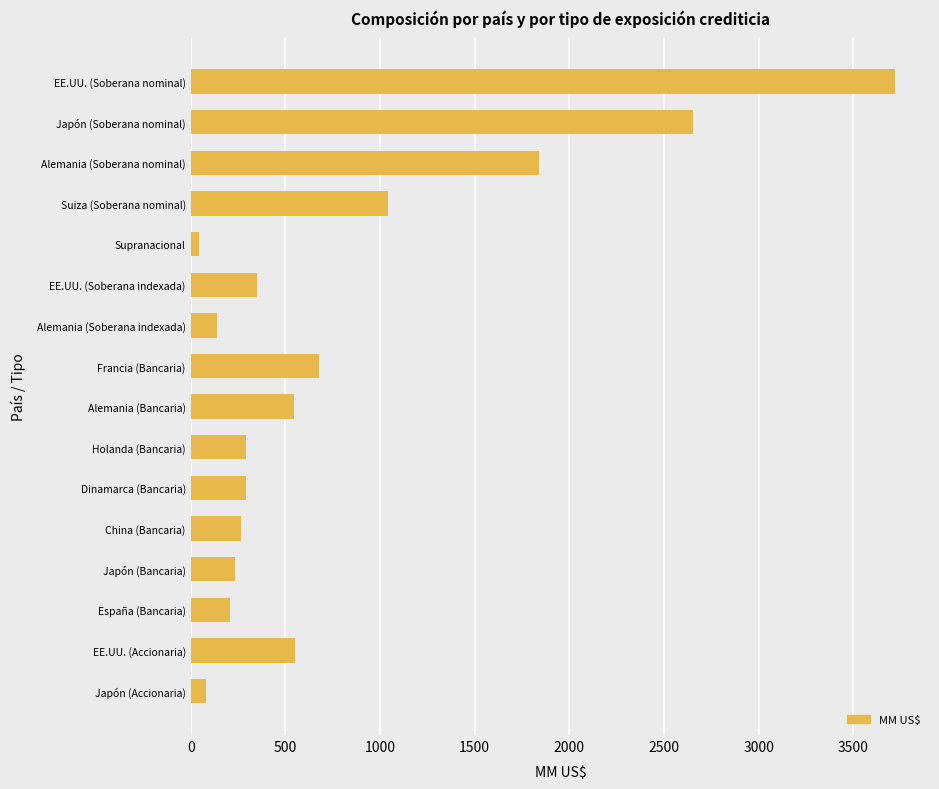

What is the label of the 16th bar from the top?

Japón (Accionaria)